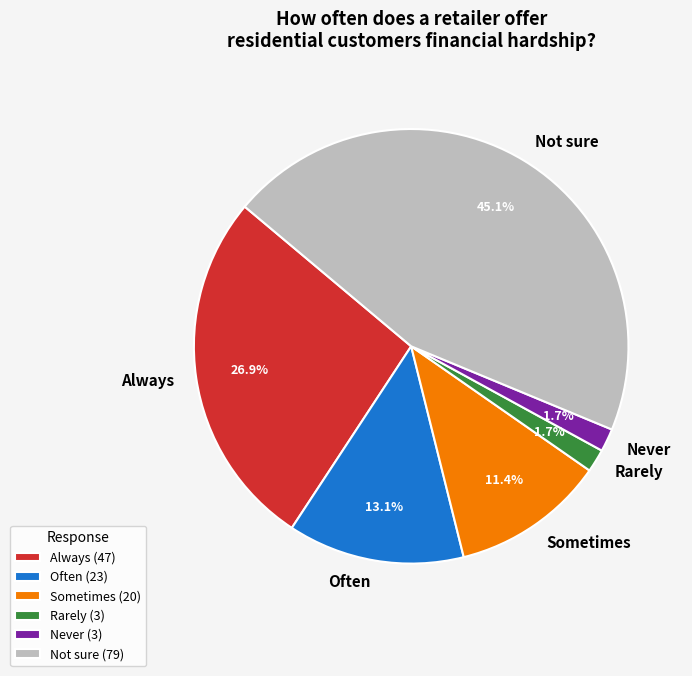

Between Always and Rarely, which is larger?

Always